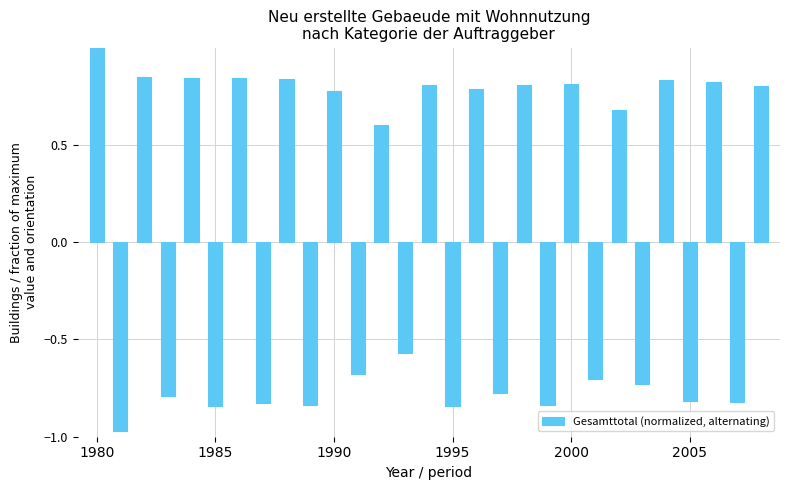

What is the difference between the maximum and minimum values?

2.0